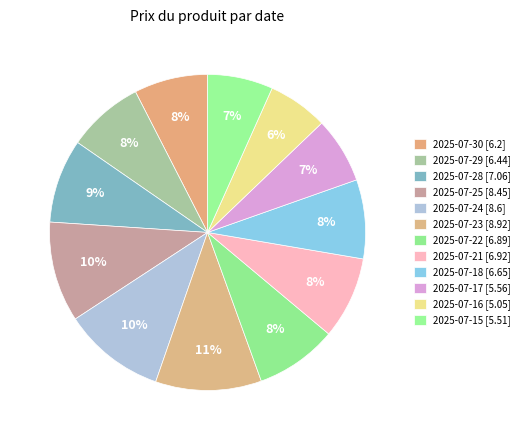

Combined, do 2025-07-25 and 2025-07-16 account for over 50%?

No